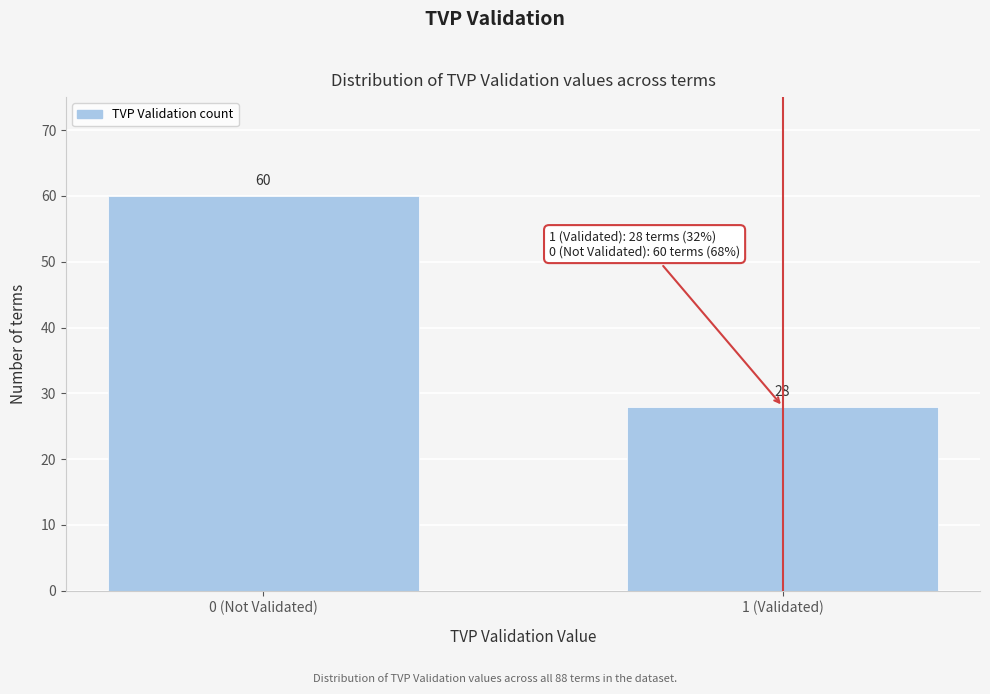

Reading left to right, extract all data points from this chart.

60	28